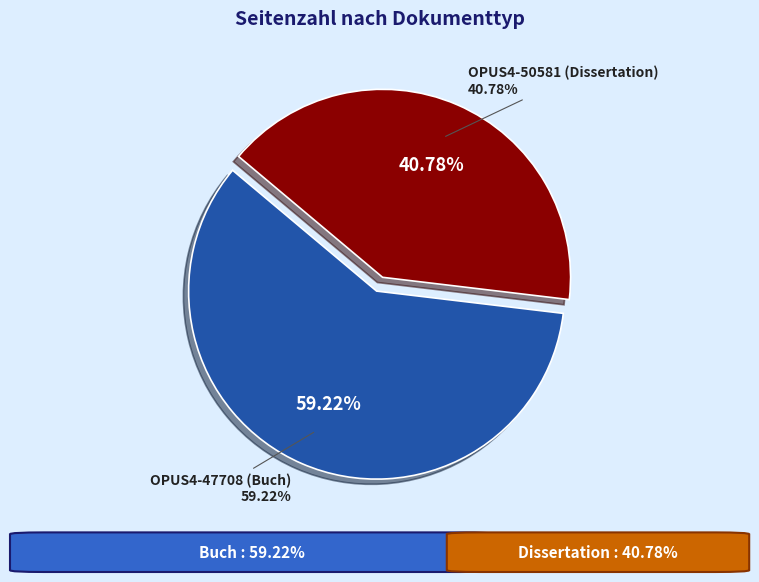

To the nearest percent, what is the difference between the OPUS4-50581 (Dissertation) and OPUS4-47708 (Buch) slice percentages?

18%